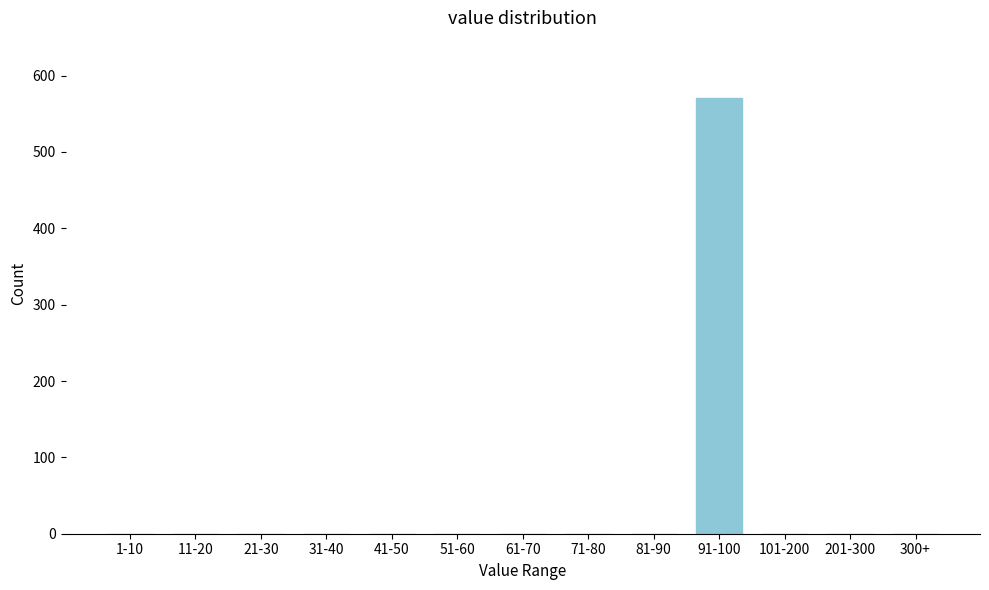

Reading left to right, extract all data points from this chart.

1-10=0	11-20=0	21-30=0	31-40=0	41-50=0	51-60=0	61-70=0	71-80=0	81-90=0	91-100=571	101-200=0	201-300=0	300+=0